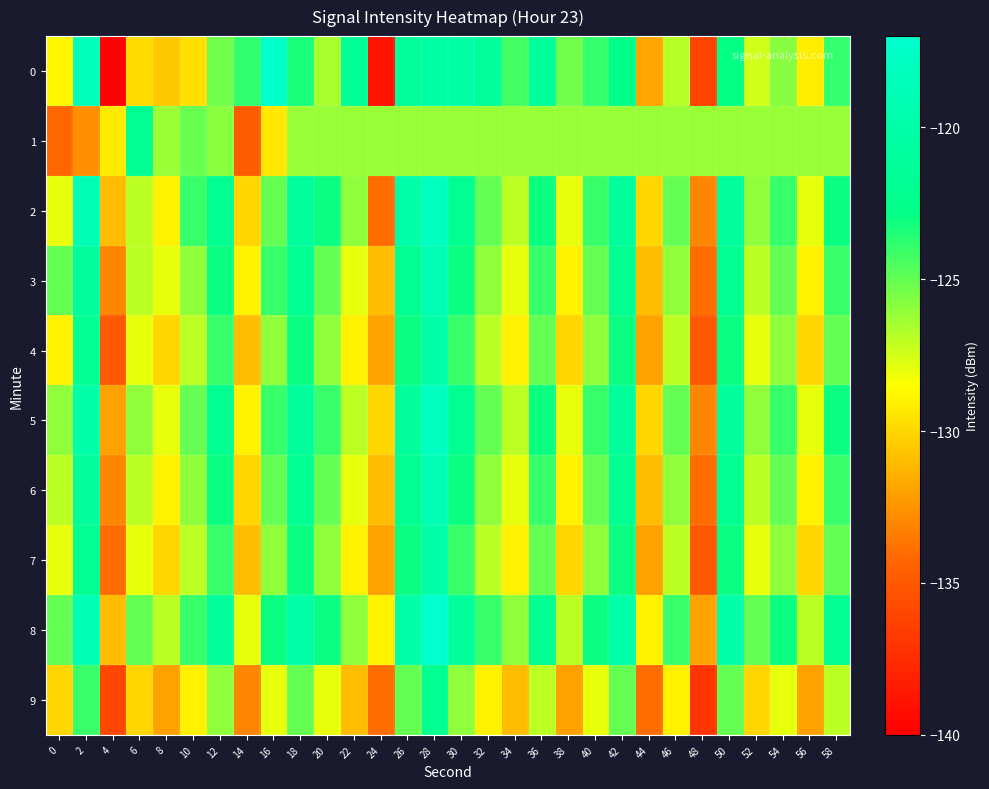

At 16, list the series in order from largest to smallest.

0, 8, 3, 5, 2, 6, 4, 7, 9, 1